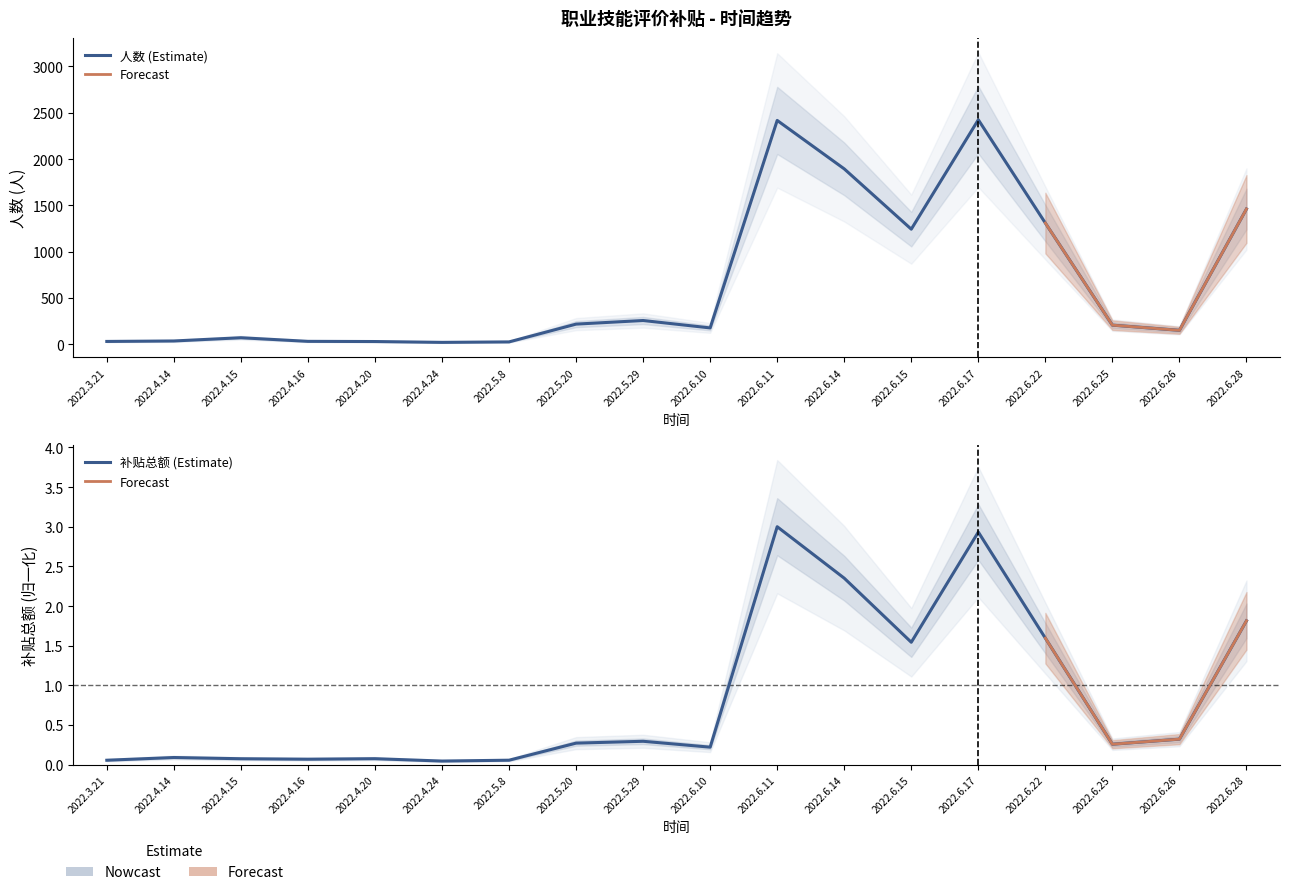

Which series has the widest spread of values?

人数